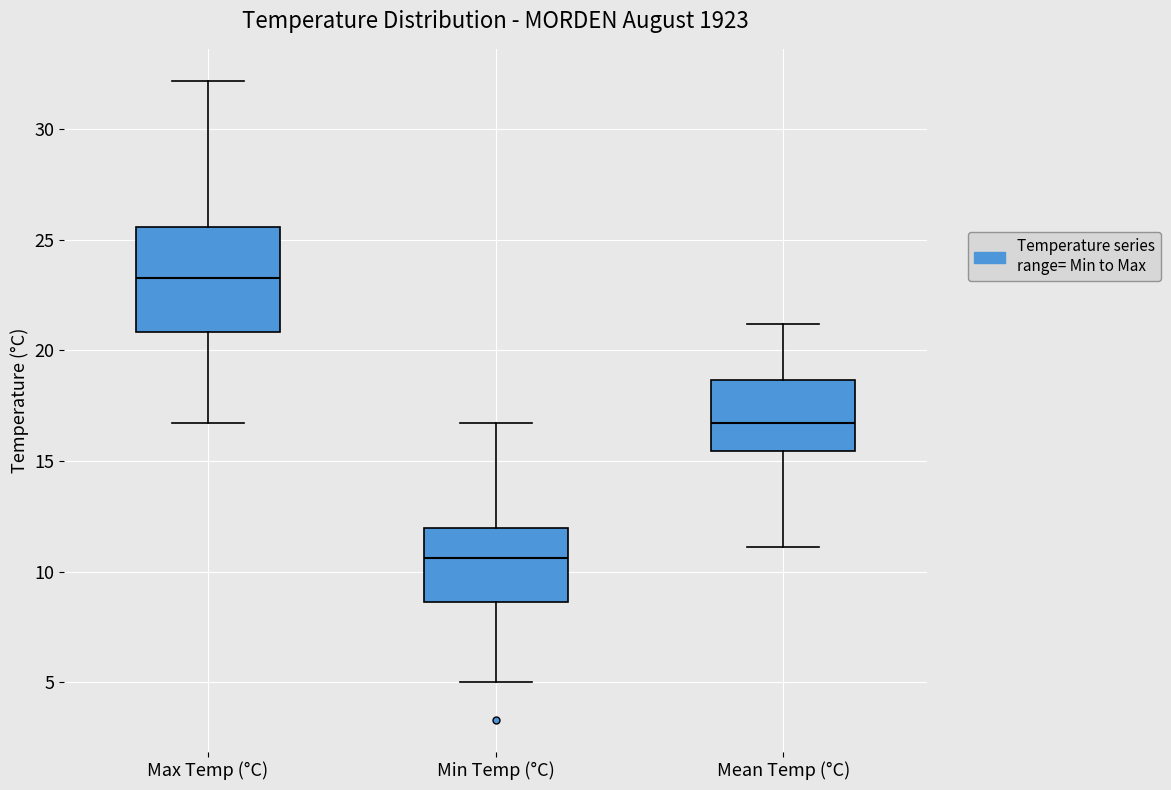

Where does the upper whisker of the box for Min Temp (°C) end on the y-axis? The values are not printed on the chart, so give them approximately, as read against the axis.

16.5